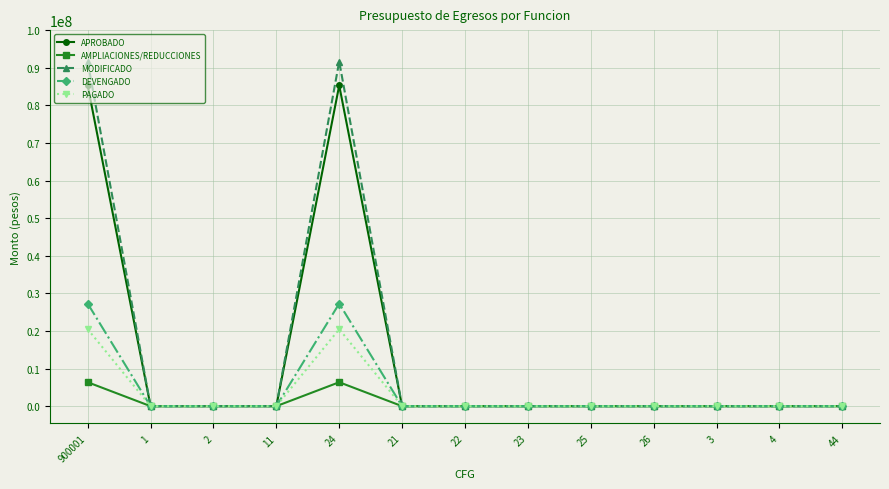

Reading left to right, extract all data points from this chart.

APROBADO: 85282391	0	0	0	85282391	0	0	0	0	0	0	0	0
AMPLIACIONES/REDUCCIONES: 6368660	0	0	0	6368660	0	0	0	0	0	0	0	0
MODIFICADO: 91651051	0	0	0	91651051	0	0	0	0	0	0	0	0
DEVENGADO: 27279128	0	0	0	27279128	0	0	0	0	0	0	0	0
PAGADO: 20473418	0	0	0	20473418	0	0	0	0	0	0	0	0